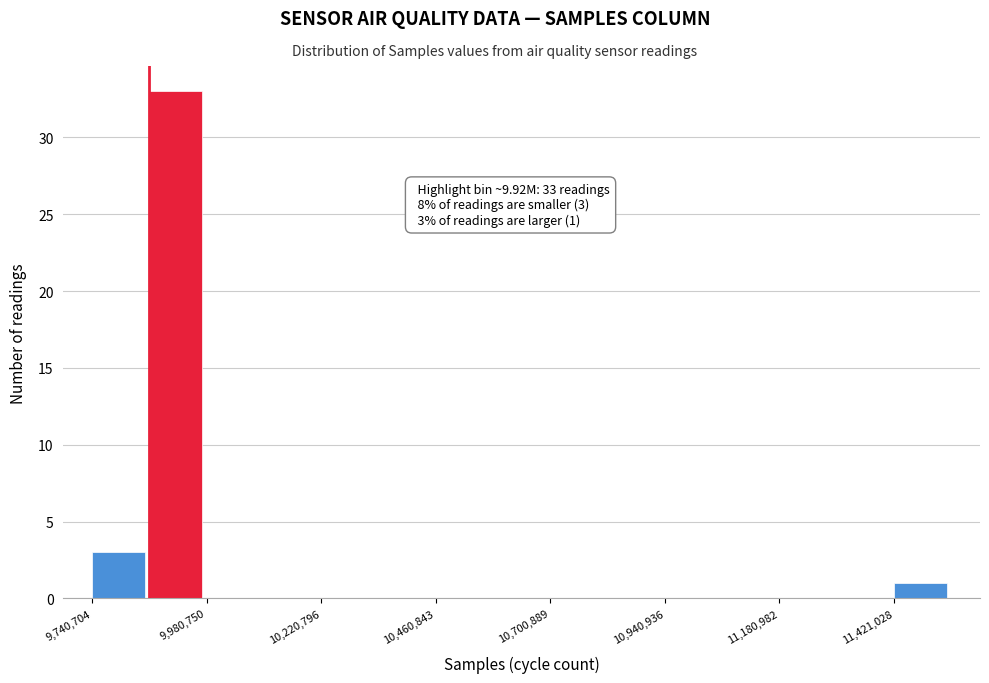

Around what value on the x-axis is the tallest bar? Give the approximate position of its centre, as read against the axis.

9900000